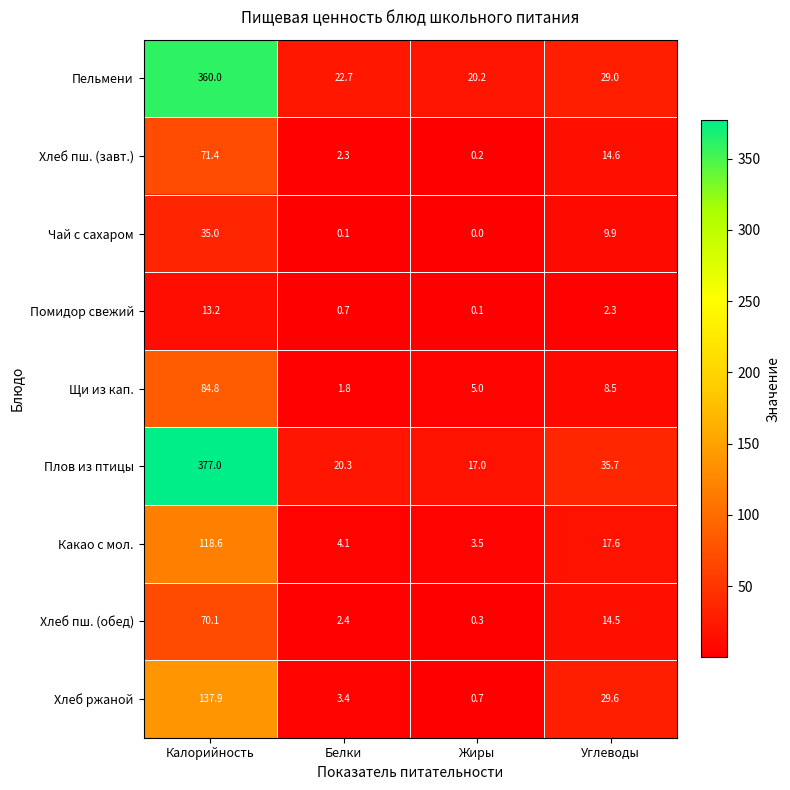

Which series has the largest range (max minus min)?

Плов из птицы